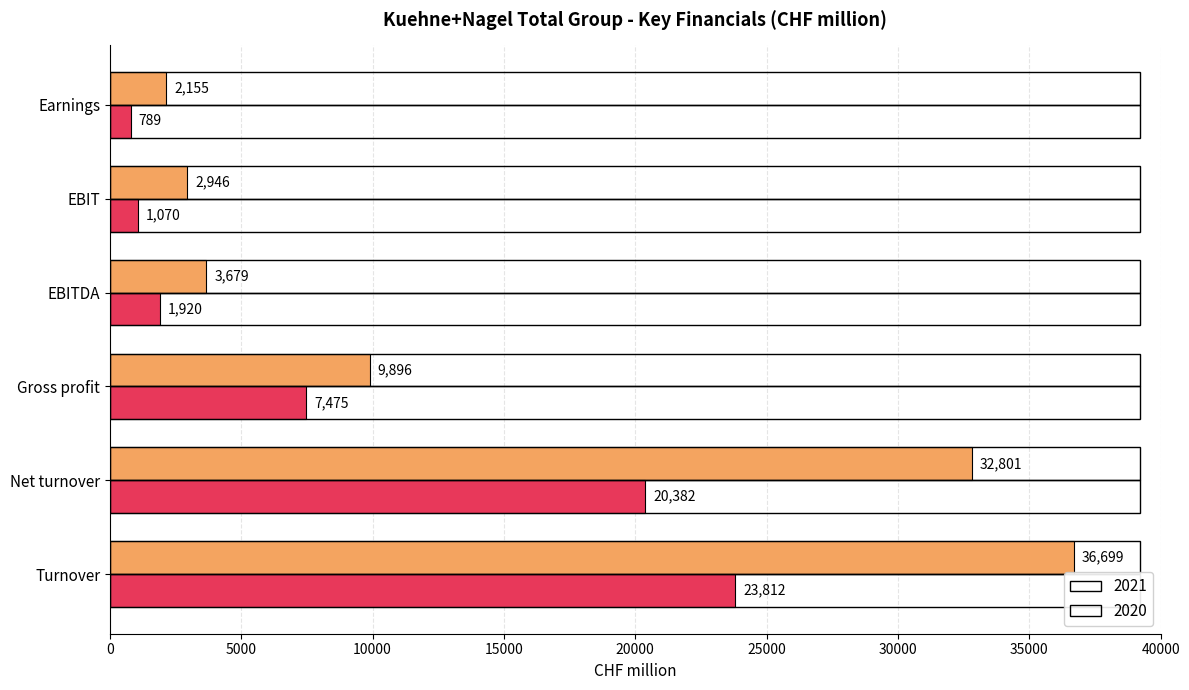

Rank the series by their maximum value, from lowest to highest.

2020, 2021